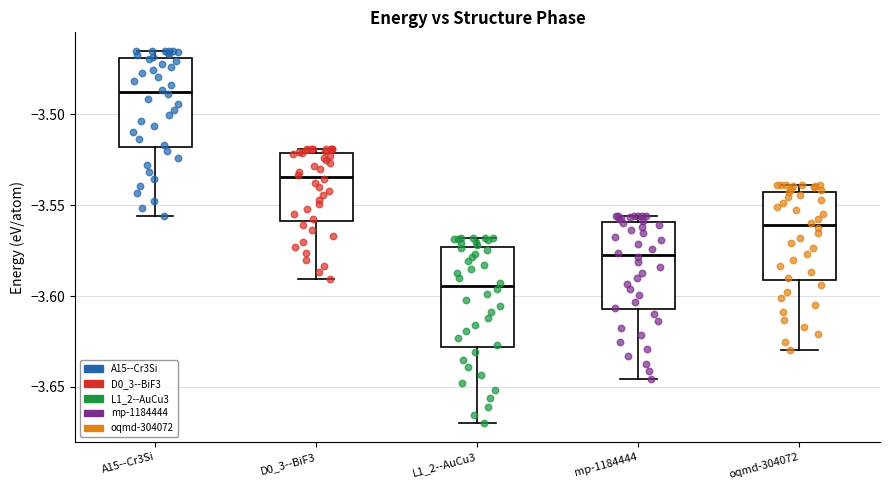

Reading left to right, read every box against the y-axis: the position of its median line, the range the box covers, and the ends of its whiskers. The values are not printed on the chart, so give them approximately, as read against the axis.

A15--Cr3Si: median -3.490, box -3.520 to -3.470, whiskers -3.555 to -3.465
D0_3--BiF3: median -3.535, box -3.560 to -3.520, whiskers -3.590 to -3.520 (just above the box's upper edge)
L1_2--AuCu3: median -3.595, box -3.630 to -3.575, whiskers -3.670 to -3.570
mp-1184444: median -3.580, box -3.605 to -3.560, whiskers -3.645 to -3.555
oqmd-304072: median -3.560, box -3.590 to -3.545, whiskers -3.630 to -3.540